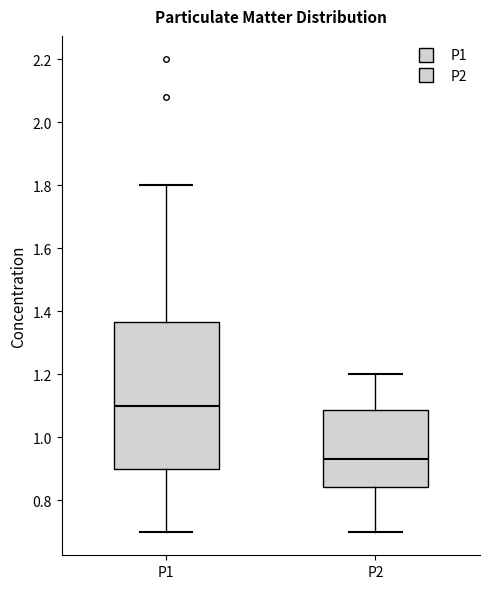

Where does the upper whisker of the box for P1 end on the y-axis? The values are not printed on the chart, so give them approximately, as read against the axis.

1.80